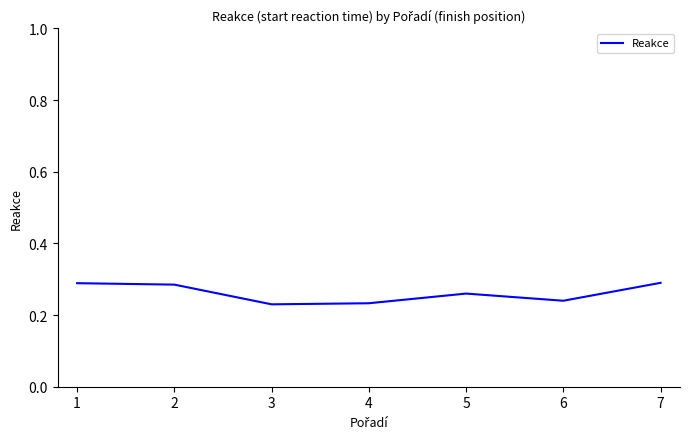

True or false: there are more than 0 points higher than both neighbors.

True